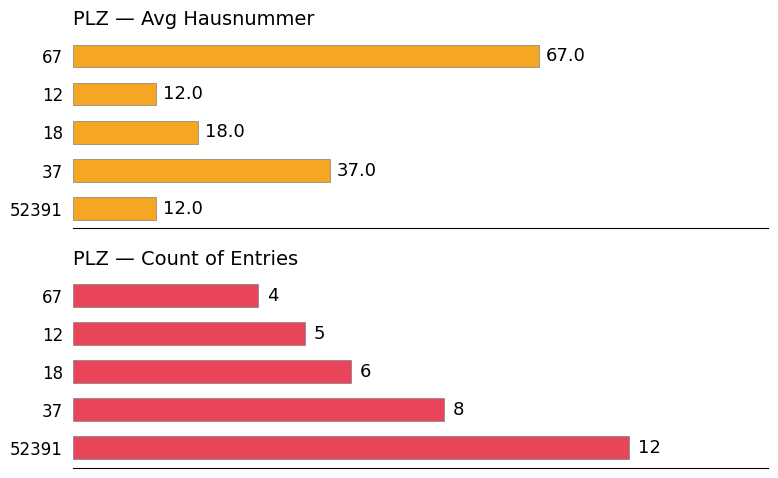

What is the value of the Count of entries bar at the 4th from the left?

5